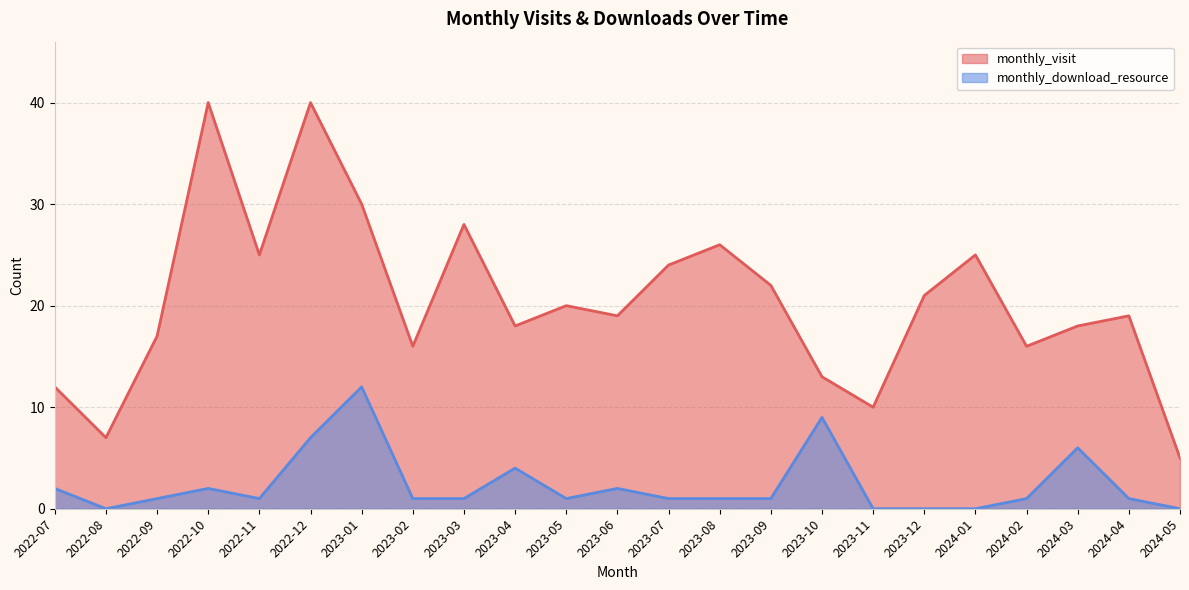

In monthly_download_resource, how many points are higher than both neighbors (excluding endpoints)?

6